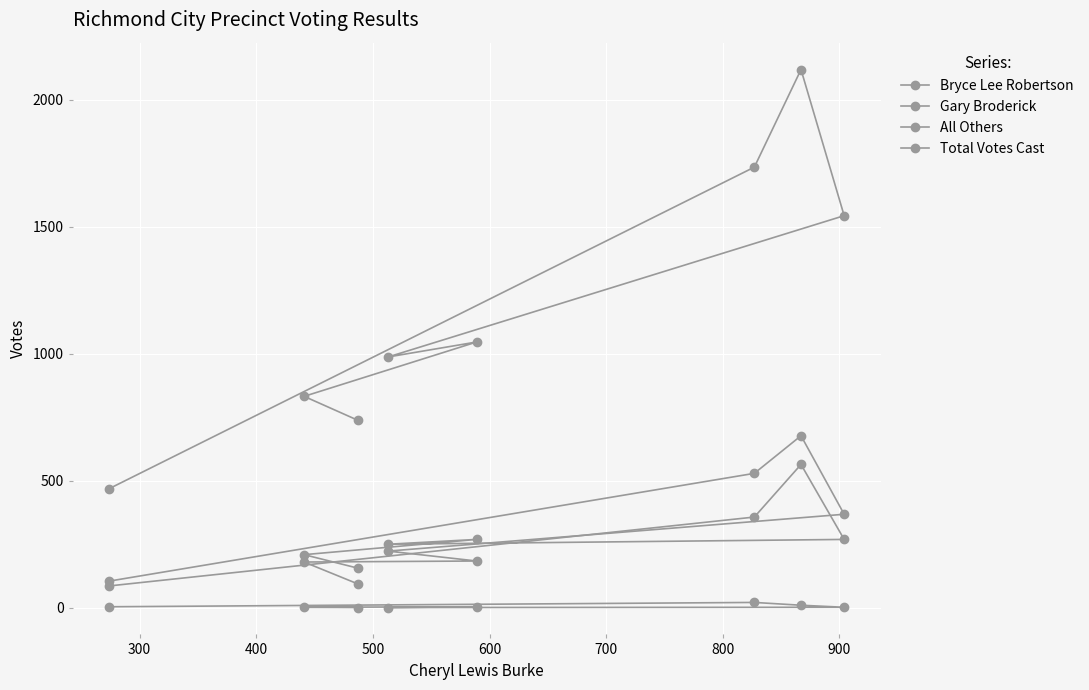

Is it true that Total Votes Cast equals 1627 at 500?

False